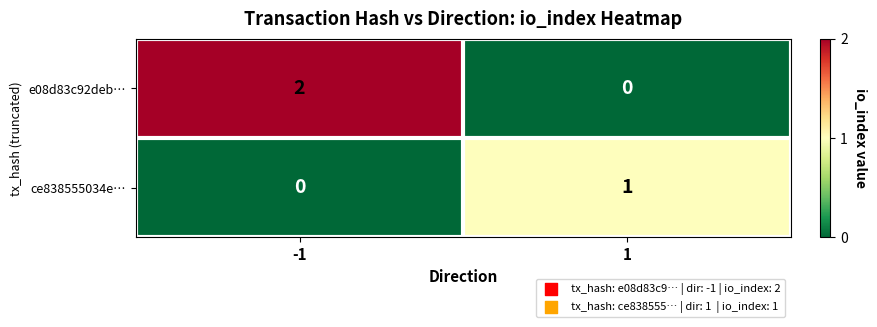

At how many categories does at least one series exceed 0?

2